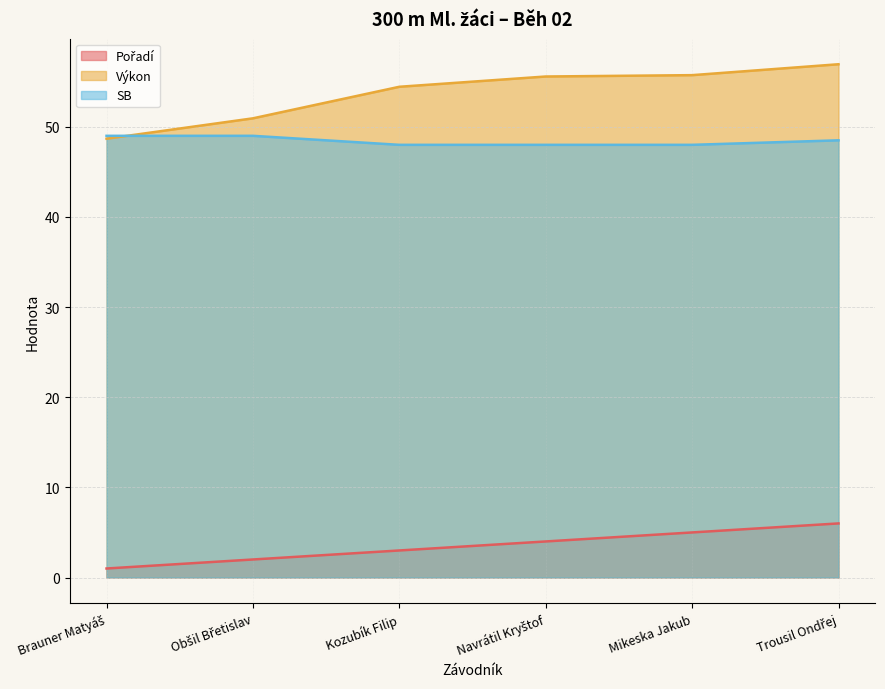

True or false: Výkon has more than 1 interior local peaks.

False